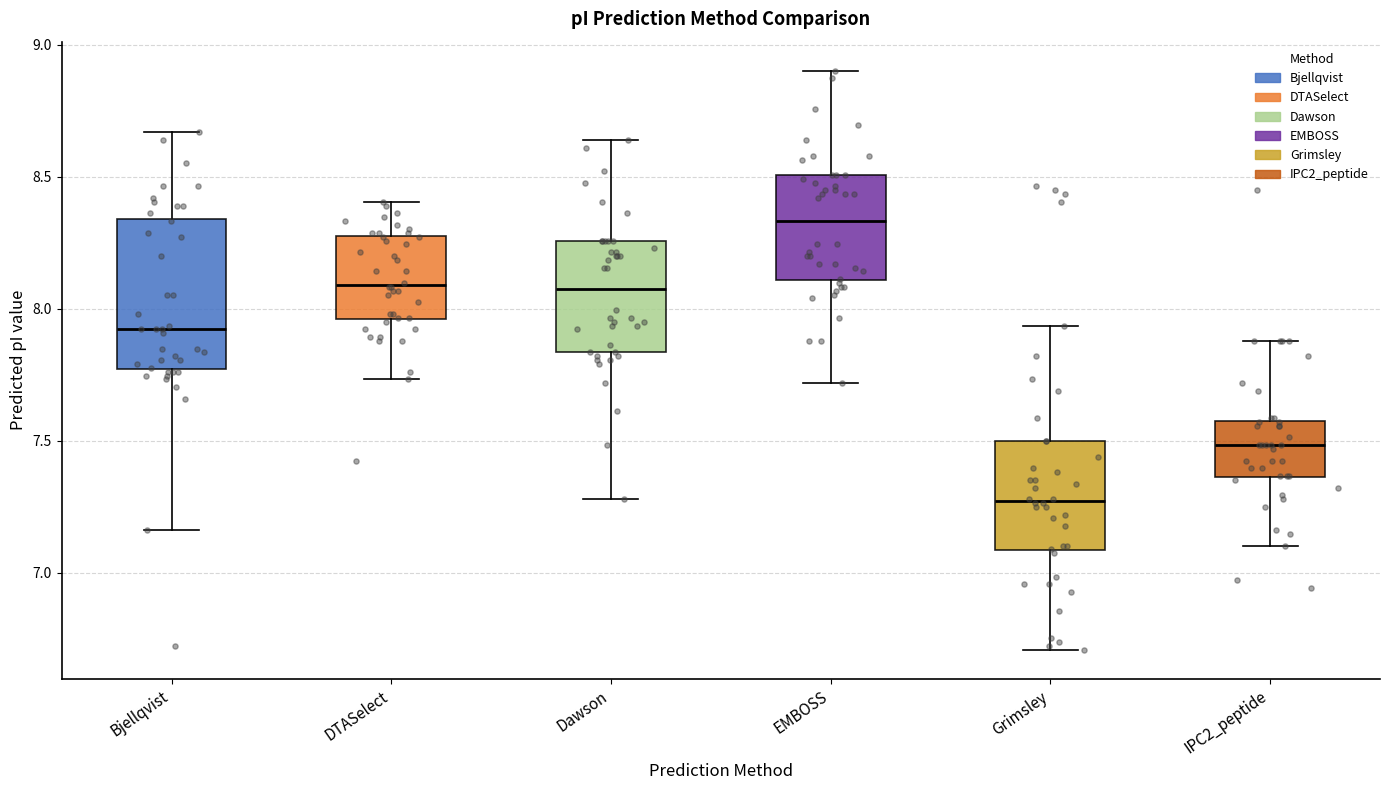

Which box has the highest median line?

EMBOSS